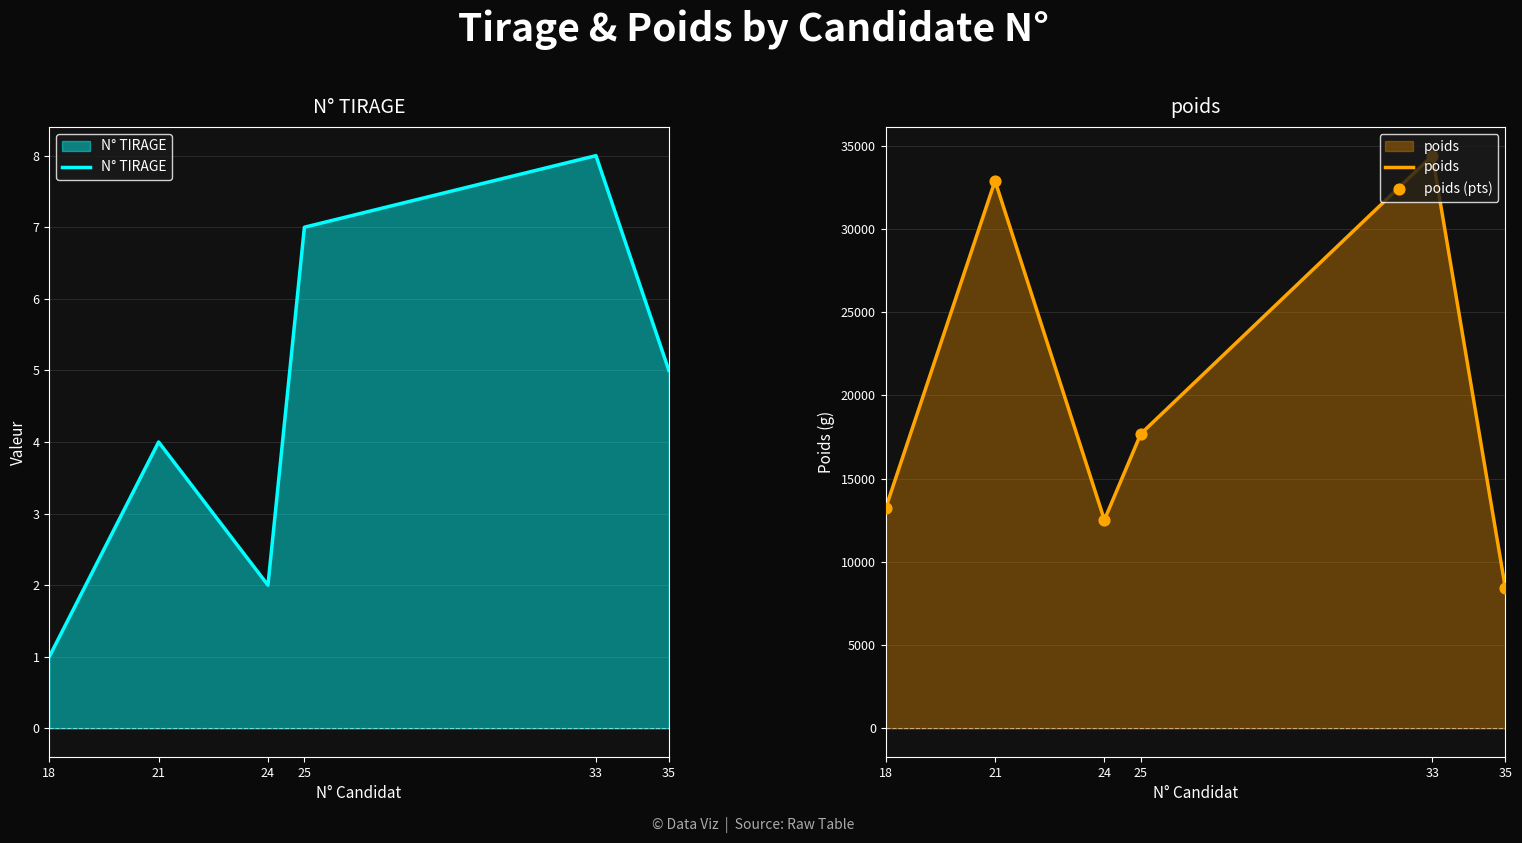

At which category is the sum across all series the highest?

33